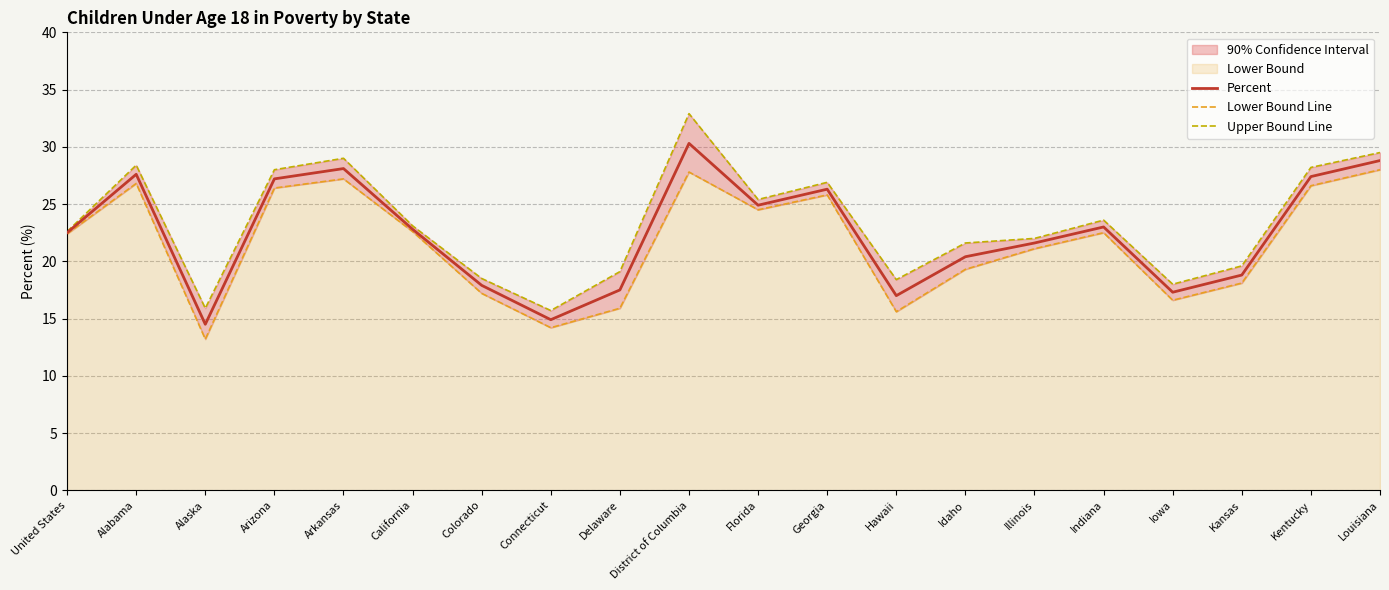

What is the label of the 17th point from the left?

Iowa